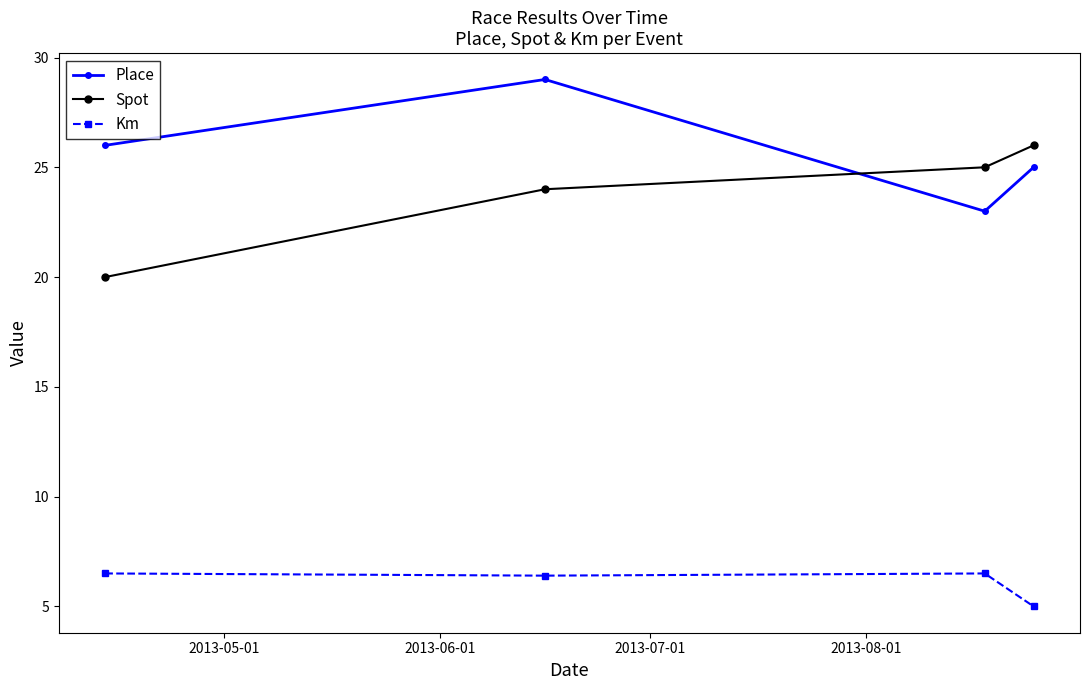

What are all the series names shown in the legend?

Place, Spot, Km